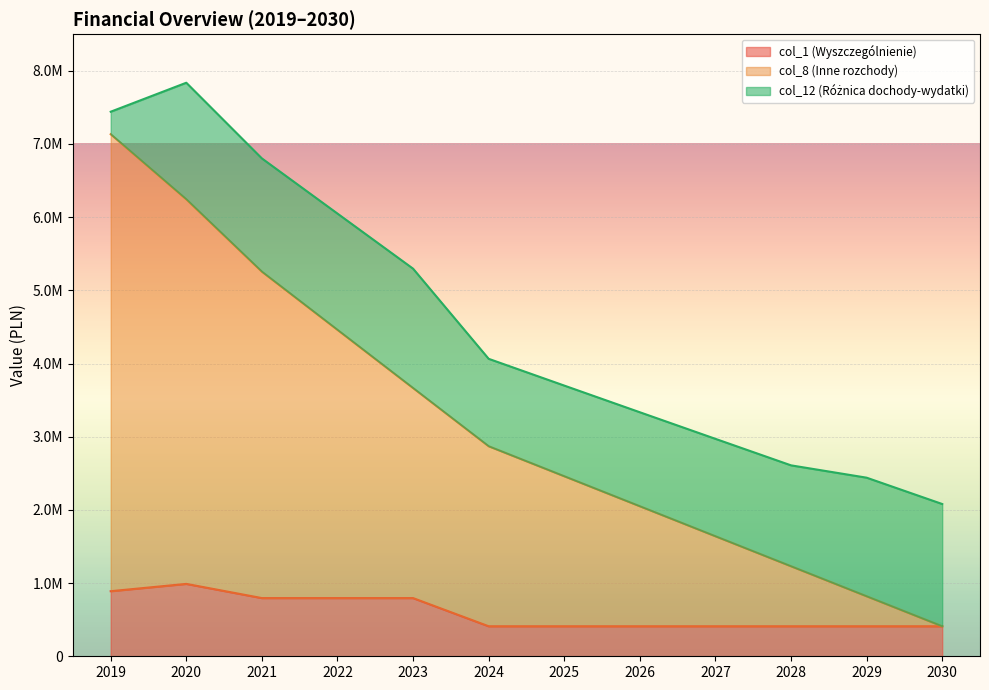

Does the chart display data point markers on the line(s)?

No